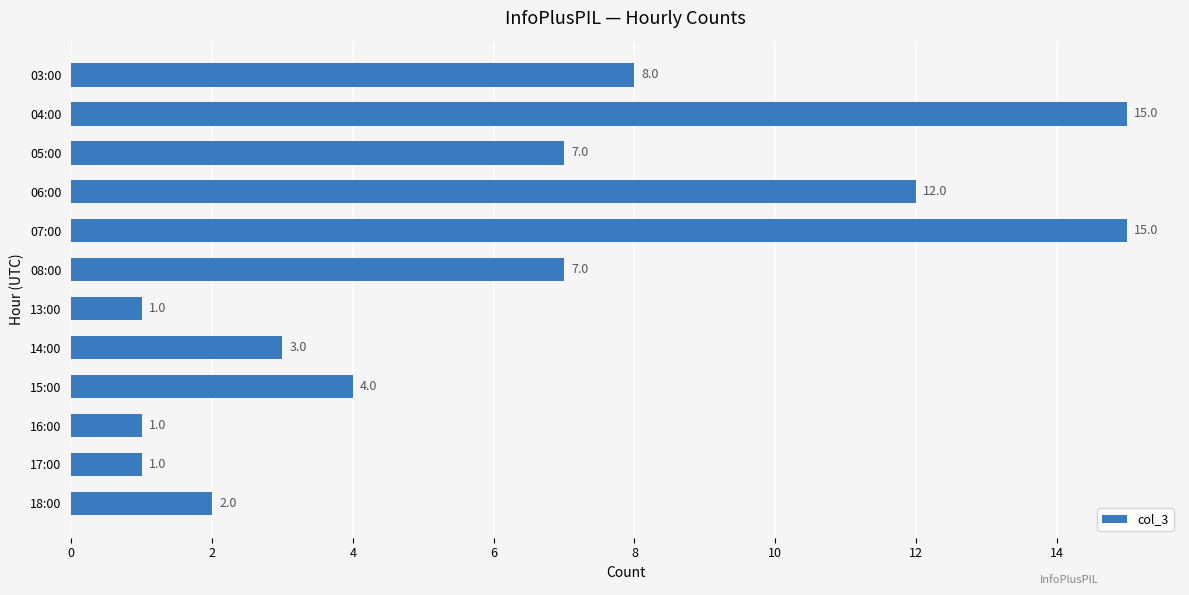

Is it true that the value at 17:00 is 1?

True